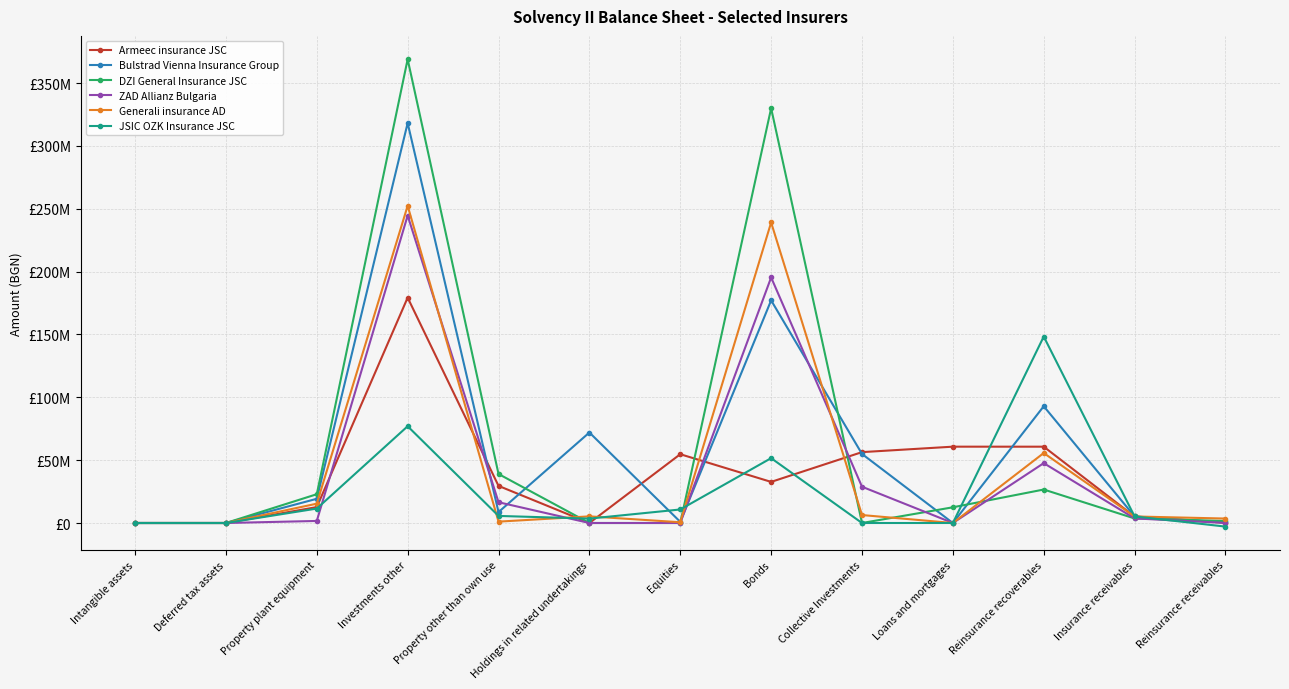

At how many categories does at least one series exceed 265758170?

2